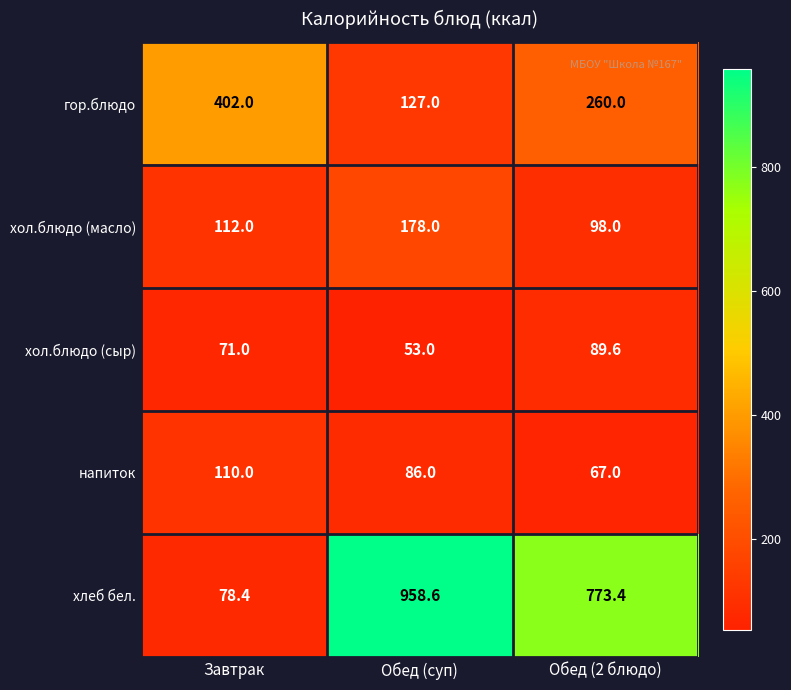

At which label is гор.блюдо closest to 264?

Обед (2 блюдо)